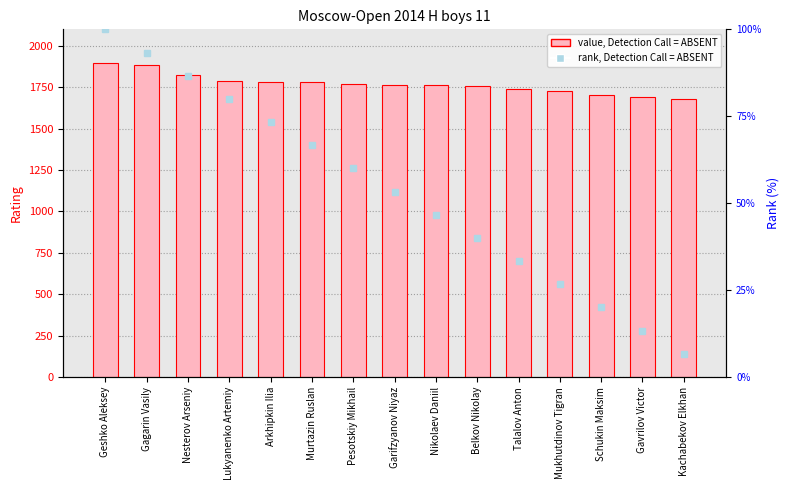

List the series in order of their overall mean, highest first.

Rating (value, Detection Call = ABSENT), rank, Detection Call = ABSENT